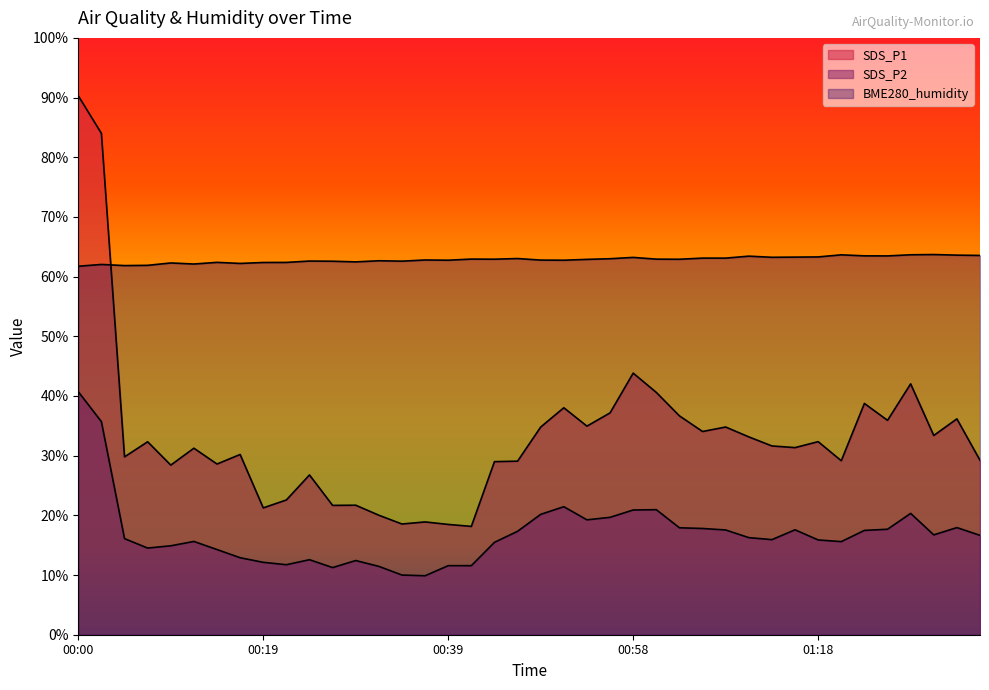

What is the average value of the BME280_humidity series?

62.8